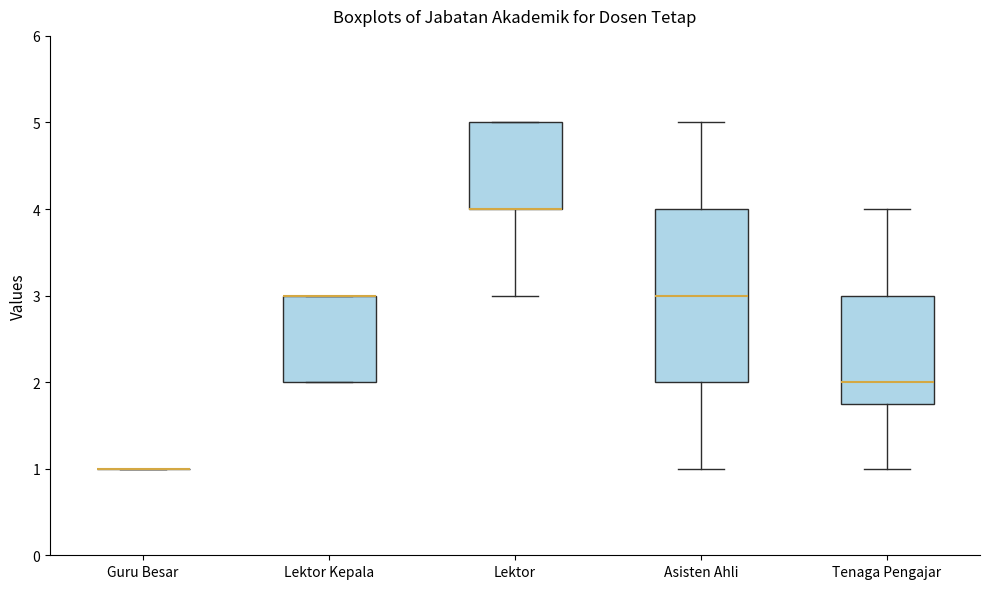

Where is the lower edge of the box for Asisten Ahli on the y-axis? The values are not printed on the chart, so give them approximately, as read against the axis.

2.0